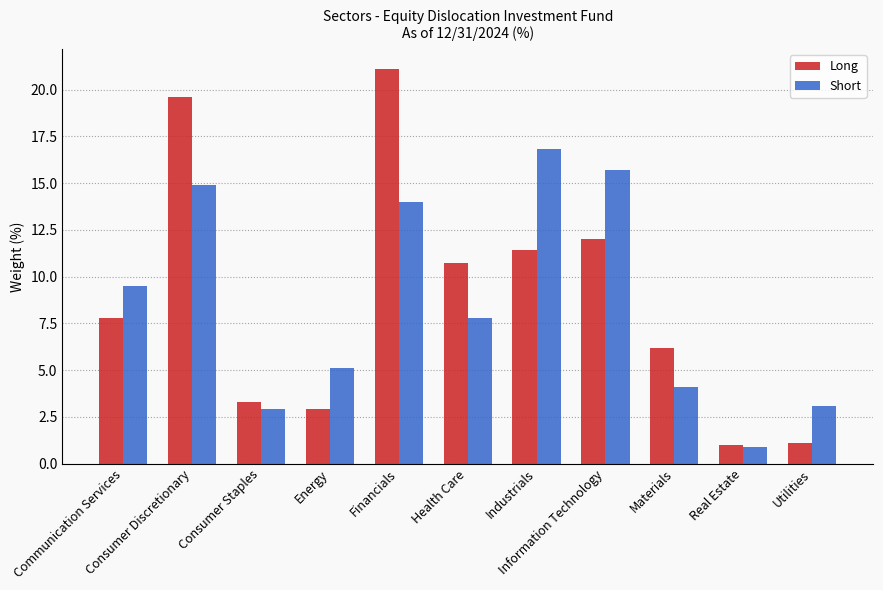

What is the sum of all Long values?

97.1